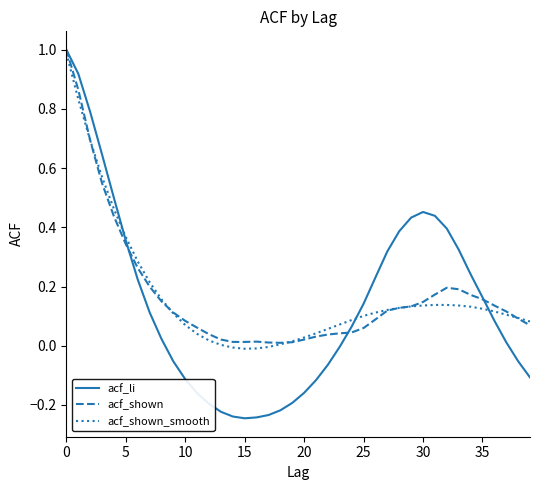

What is the difference between the second highest and second lowest values in the acf_li series?

1.2